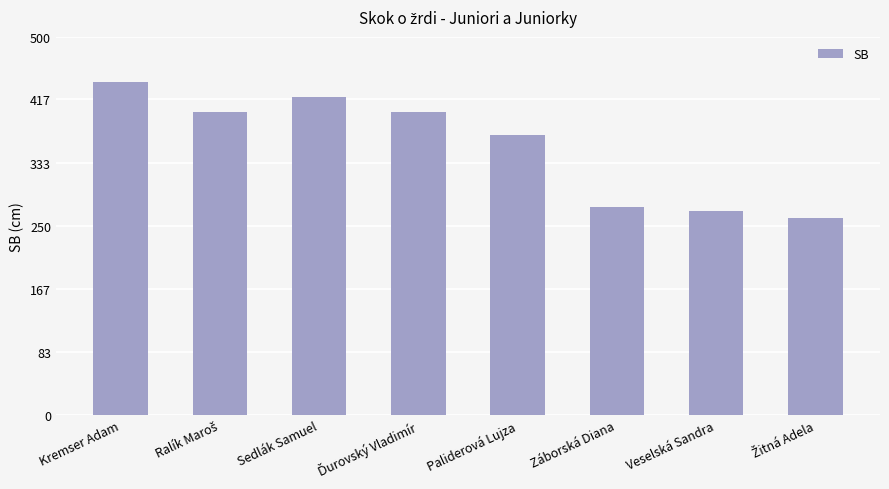

What is the greatest value displayed?

440